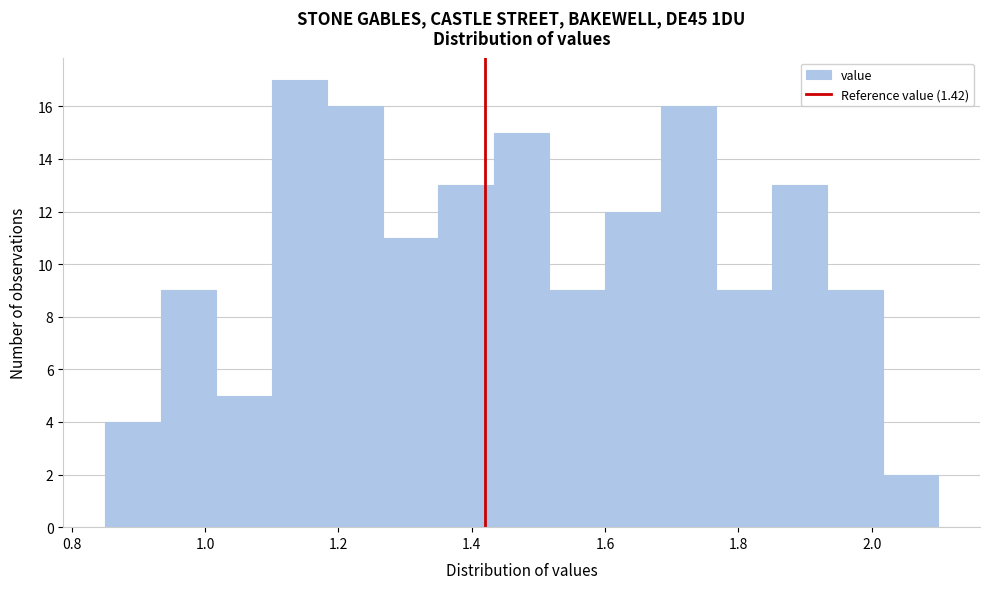

Reading left to right, list every bar in this chart as the range it spans on the x-axis followed by its height. Neither the bar edges nor the heights are printed on the chart, so give them approximately, as read against the axes.

0.86 to 0.94: 4
0.94 to 1.02: 9
1.02 to 1.10: 5
1.10 to 1.18: 17
1.18 to 1.26: 16
1.26 to 1.36: 11
1.36 to 1.44: 13
1.44 to 1.52: 15
1.52 to 1.60: 9
1.60 to 1.68: 12
1.68 to 1.76: 16
1.76 to 1.86: 9
1.86 to 1.94: 13
1.94 to 2.02: 9
2.02 to 2.10: 2